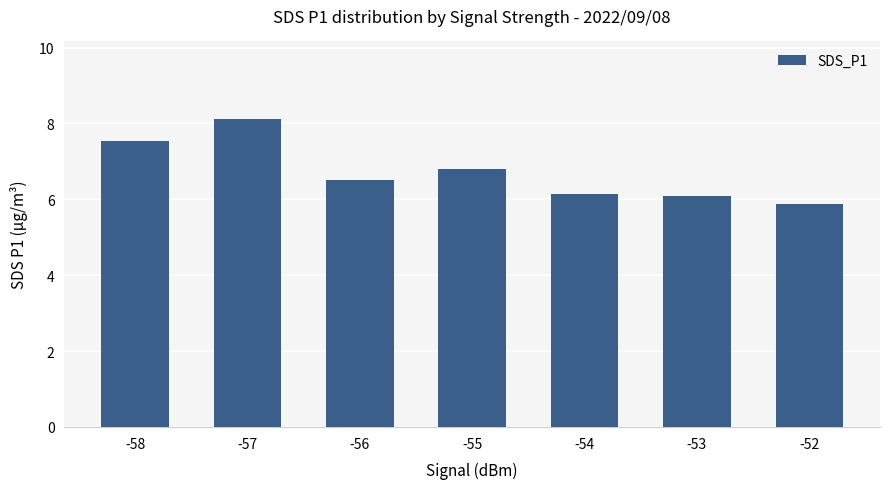

What is the sum of the values at -55 and -56?

13.3